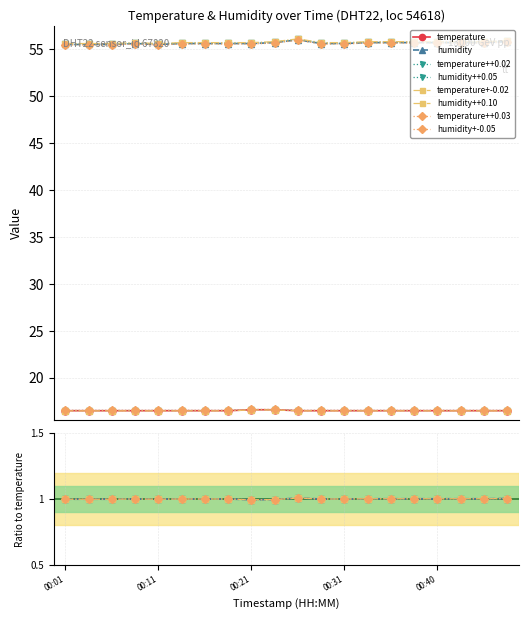

Is it true that temperature equals 16.5 at 00:33?

True